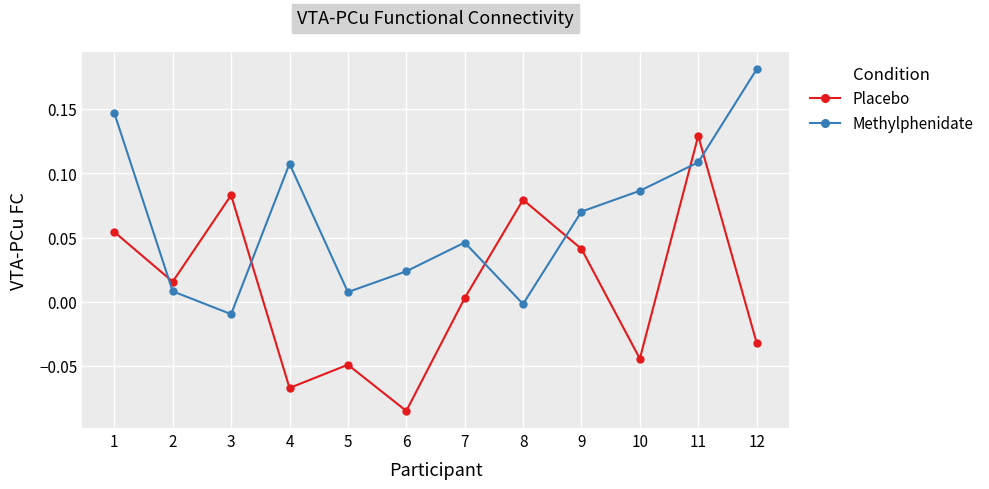

True or false: Methylphenidate has a value of 0.0 at 6.

True